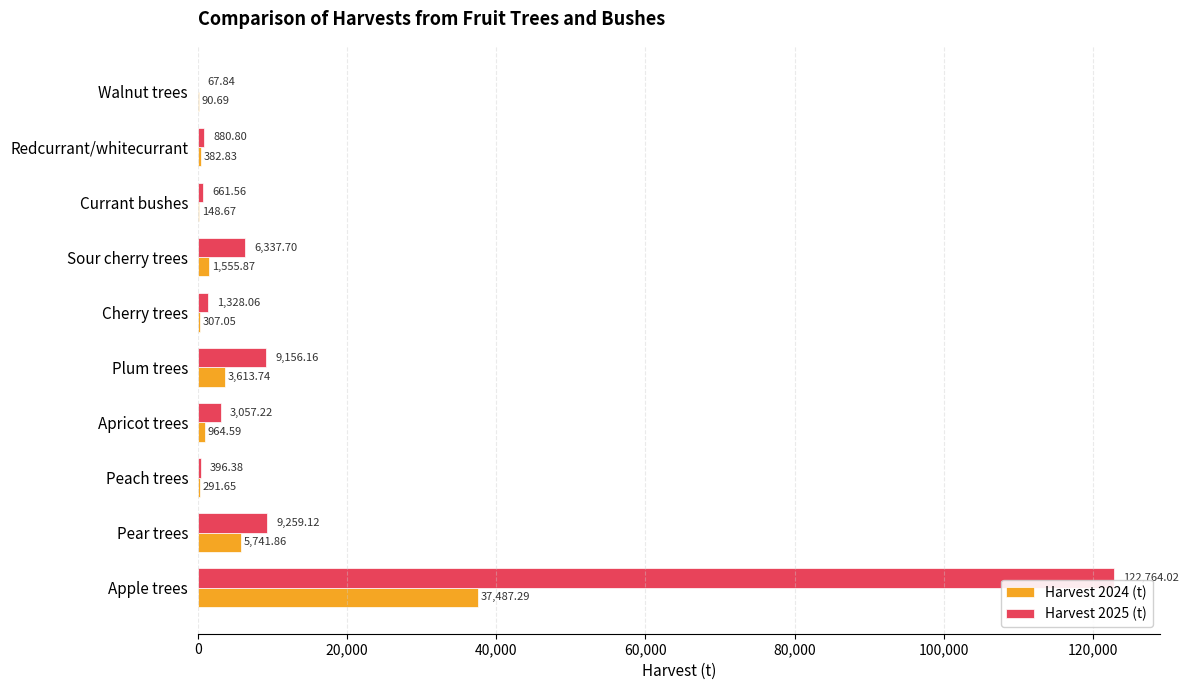

What is the sum of the Harvest 2024 (t) values at Pear trees and Sour cherry trees?

7297.7